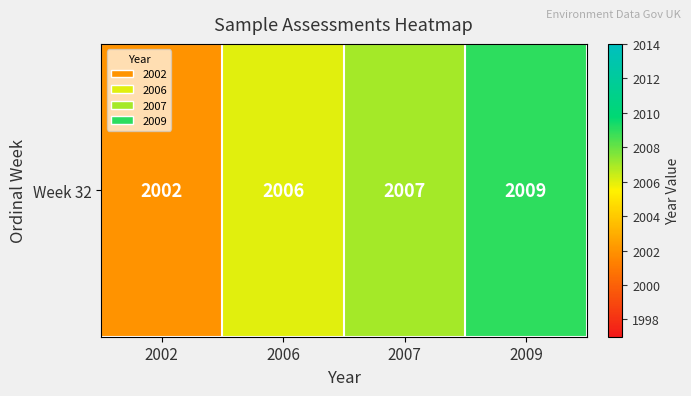

At which category does the chart reach its minimum across all series?

2002